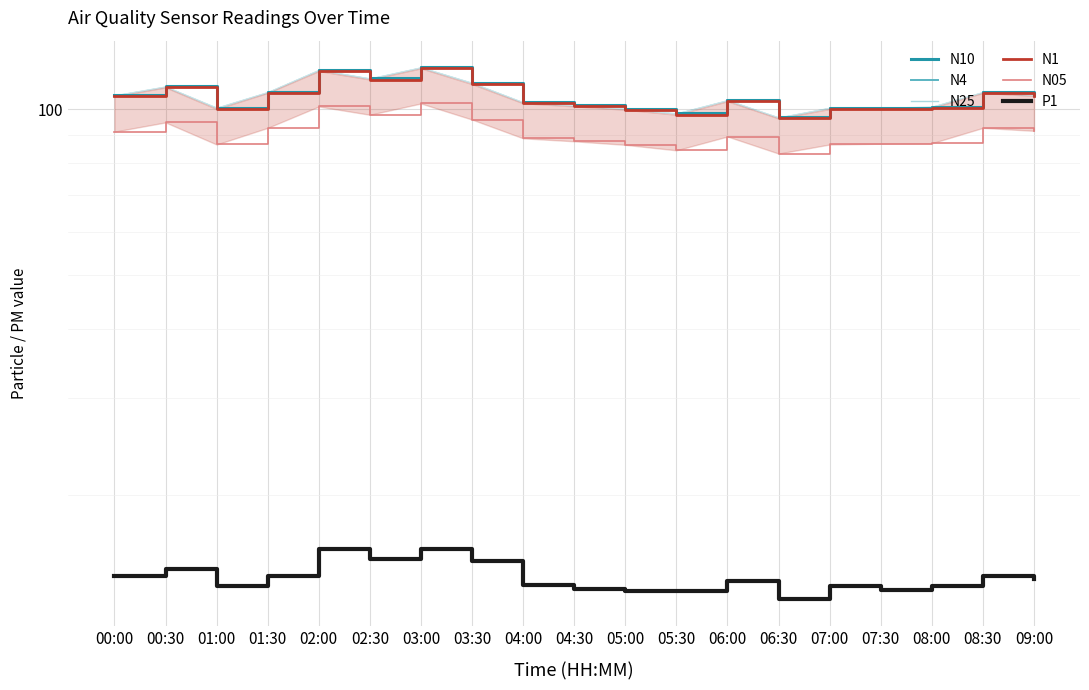

Does the chart display data point markers on the line(s)?

No